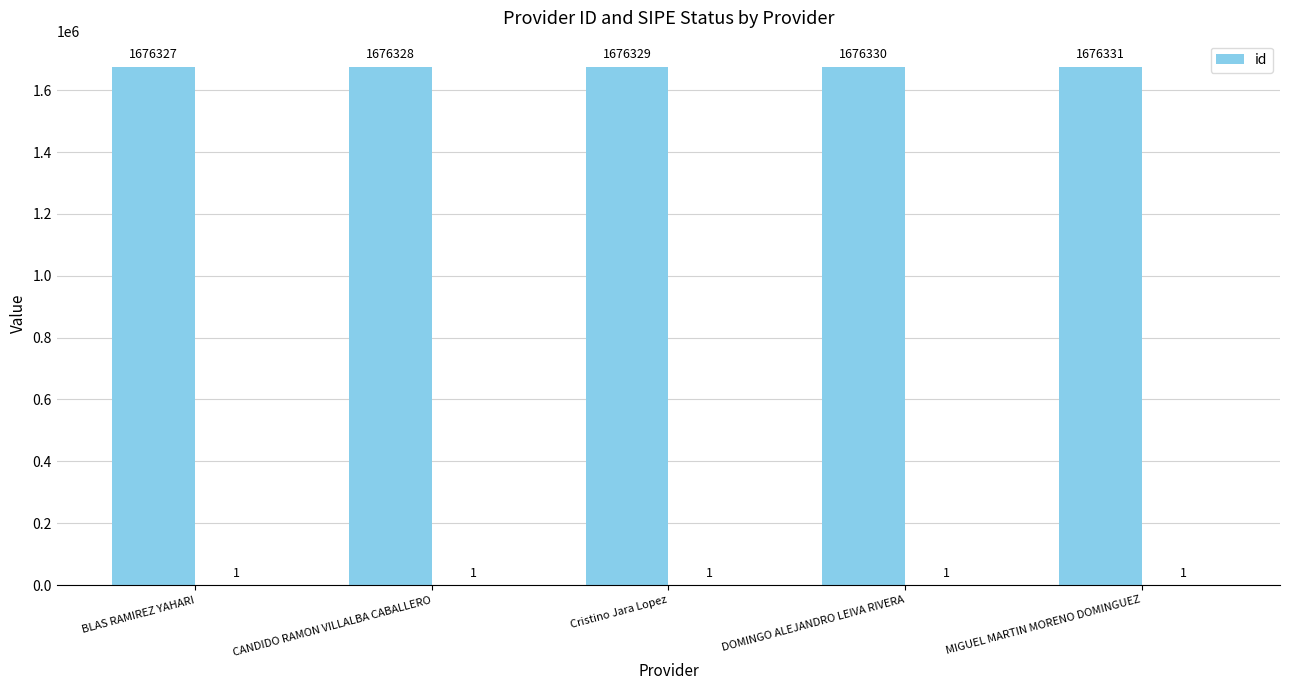

What is the difference between the maximum and minimum values?

4